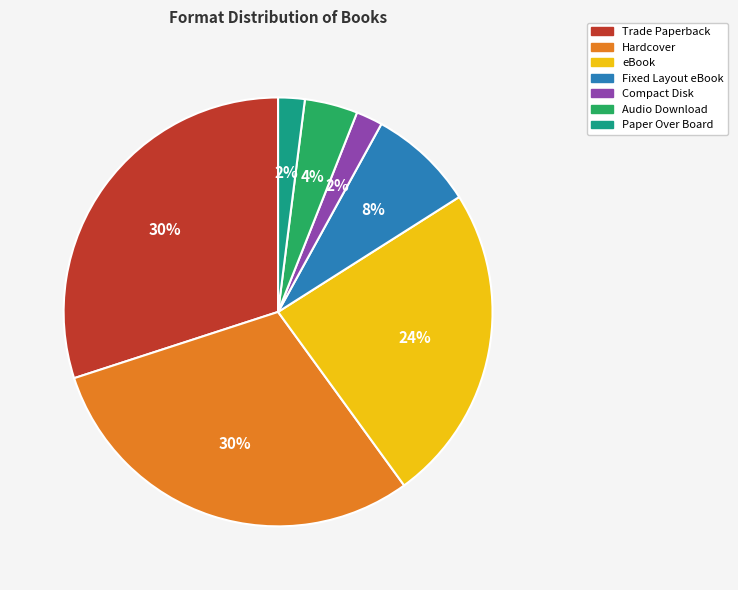

True or false: Hardcover accounts for 30% of the total.

True